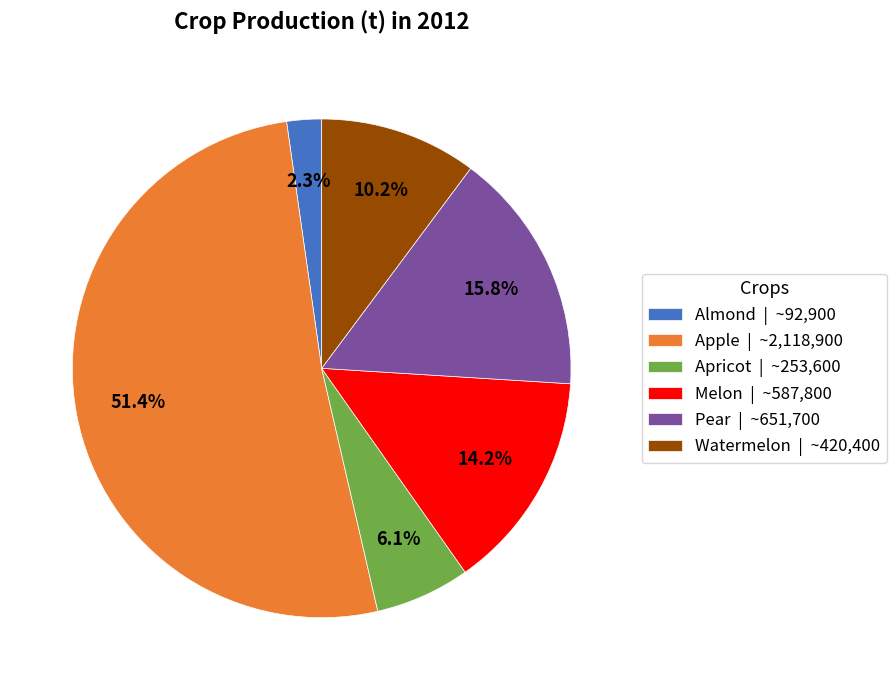

How many segments does this pie chart have?

6